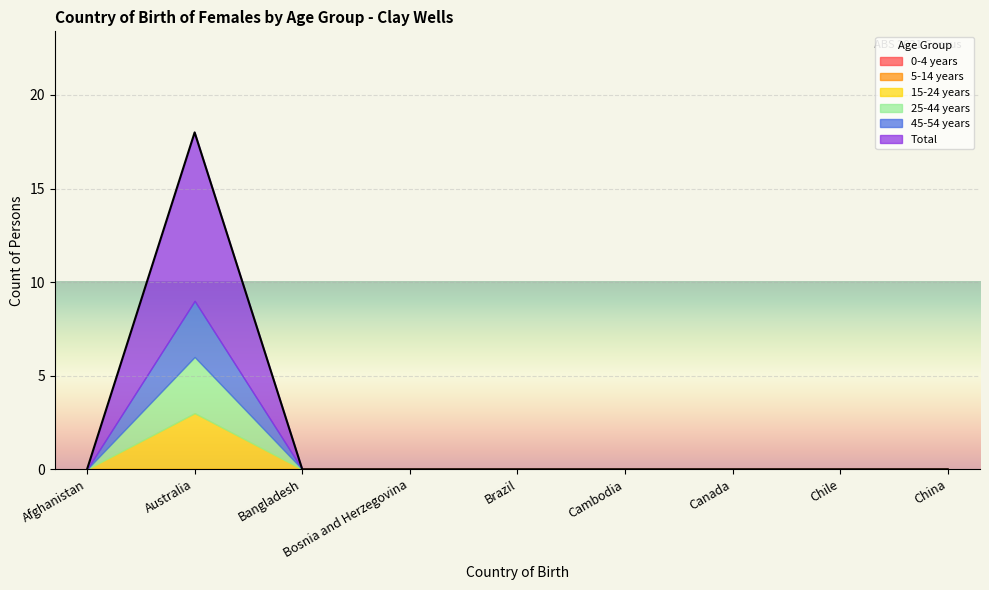

List the labels in order of Total value, smallest first.

Afghanistan, Bangladesh, Bosnia and Herzegovina, Brazil, Cambodia, Canada, Chile, China, Australia